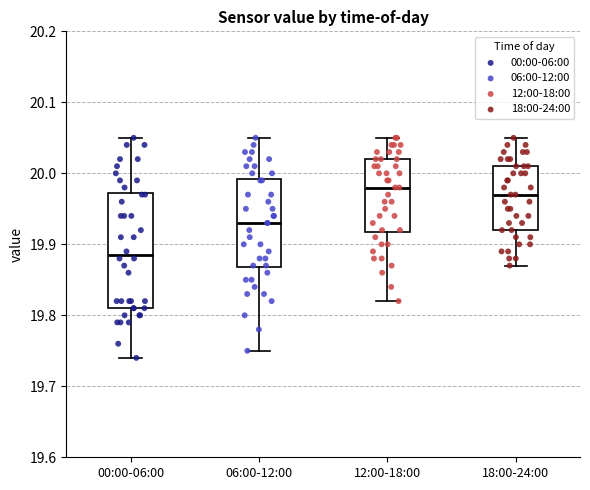

Which box has the highest median line?

12:00-18:00